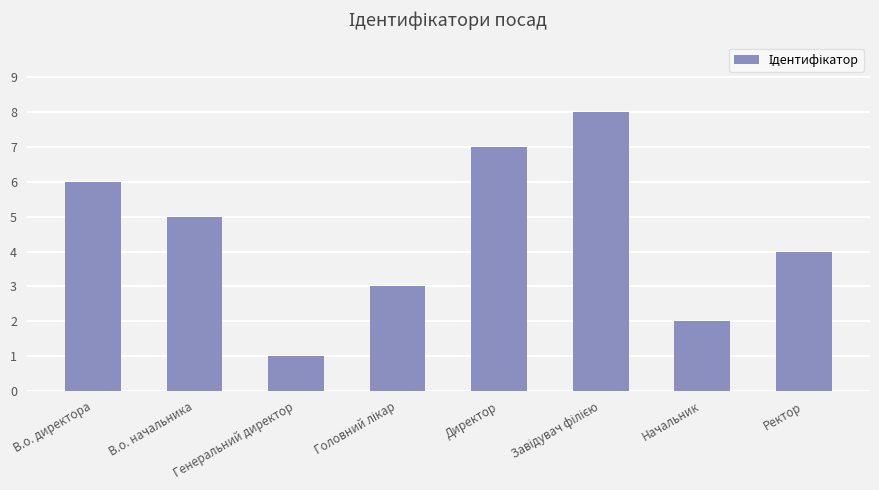

What is the value of the 2nd bar from the left?

5